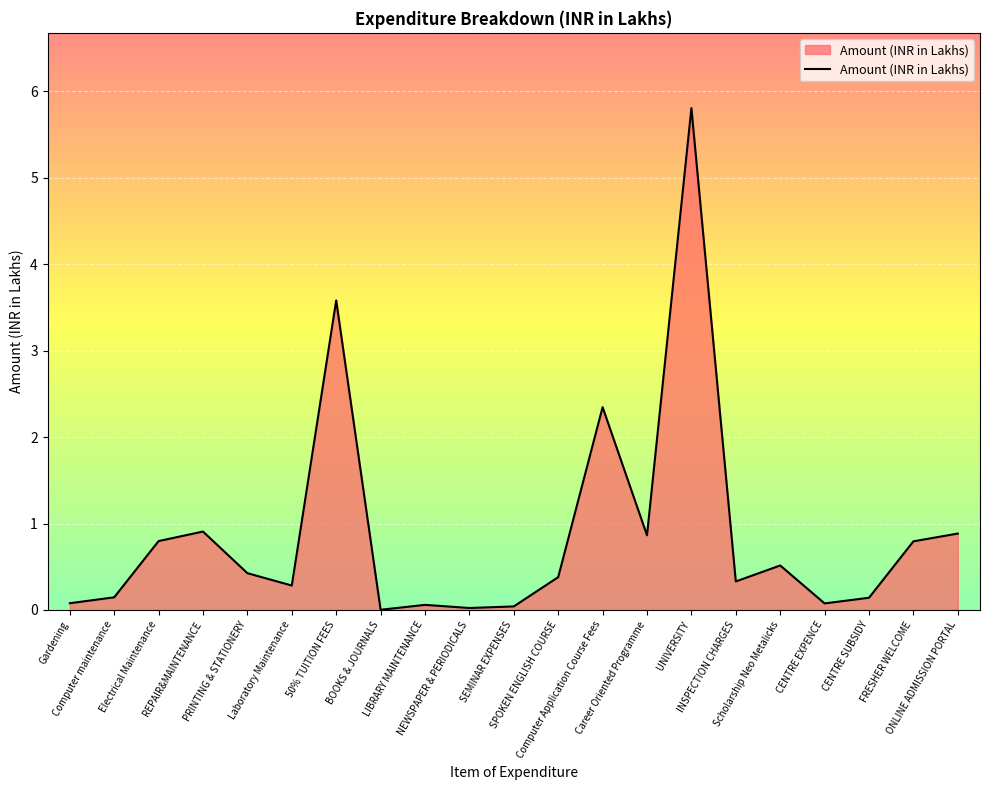

What is the greatest value displayed?

5.8